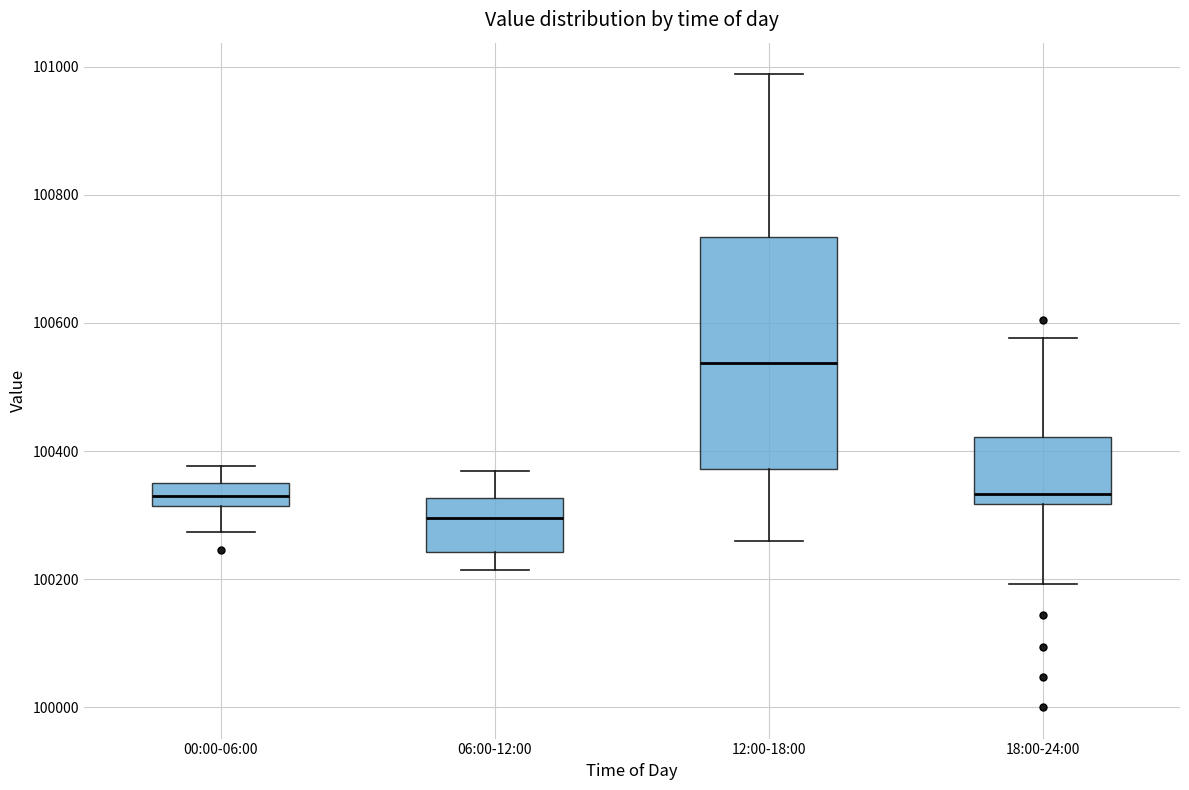

Which box's median line is the lowest?

06:00-12:00